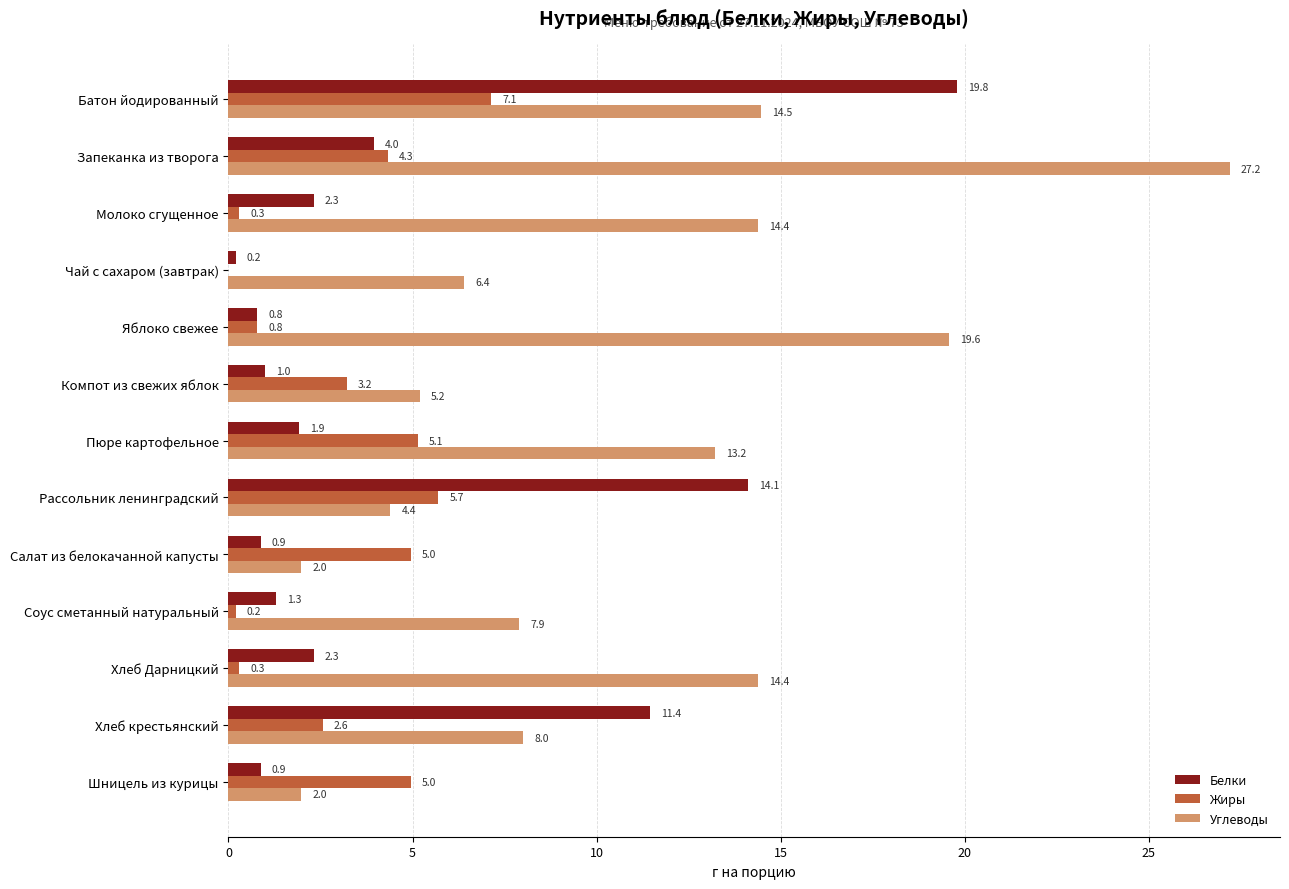

What is the average value of the Белки series?

4.7